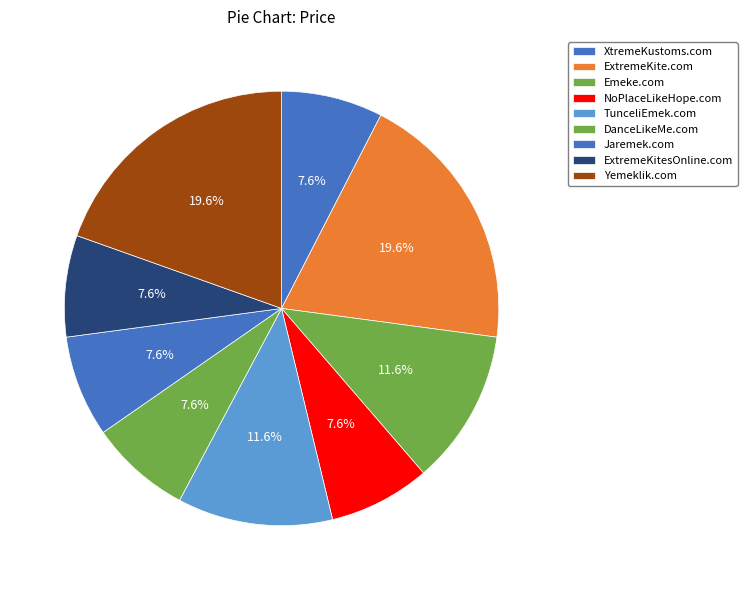

What is the change in value from Emeke.com to DanceLikeMe.com?

-1000